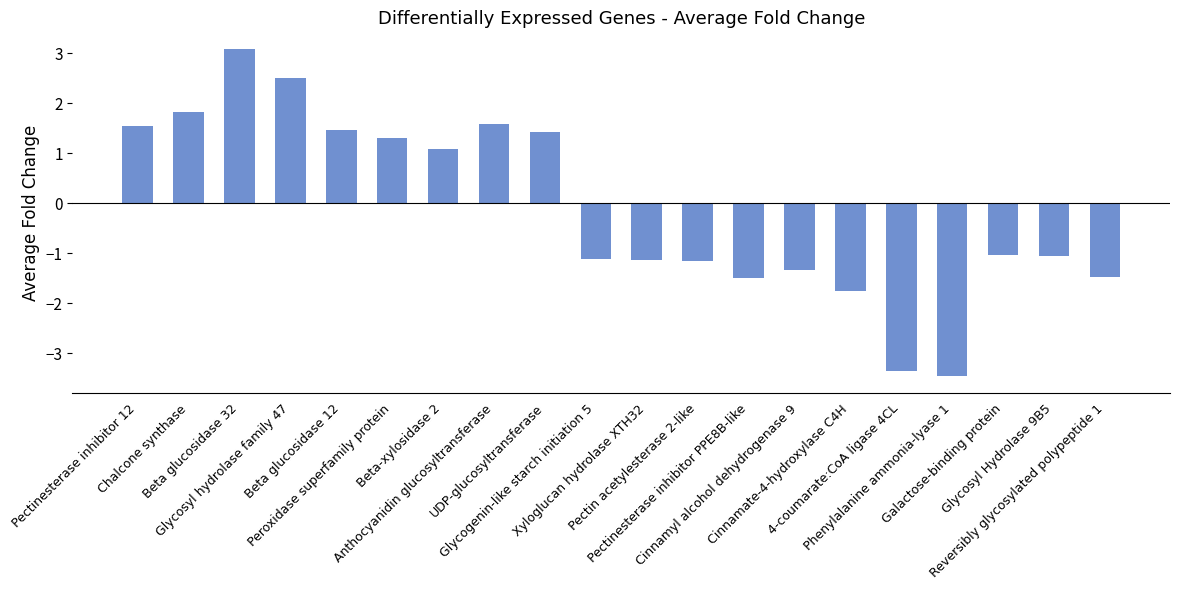

How many bars are there in total?

20